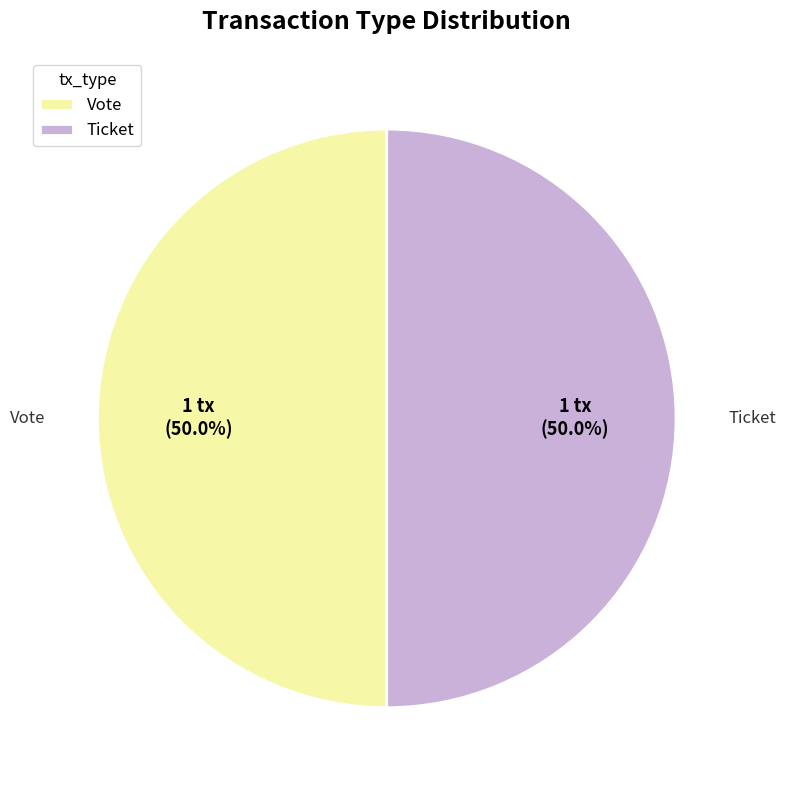

Combined, what portion of the pie is Vote and Ticket?

100.0%